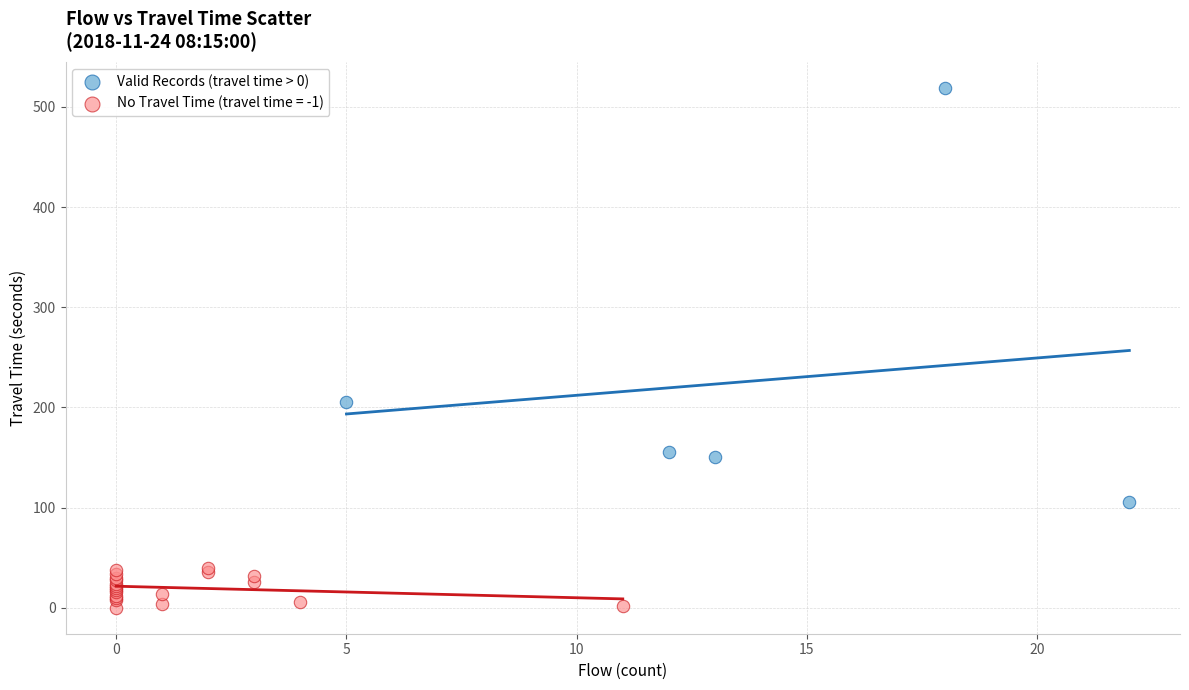

Which series reaches the minimum Y coordinate?

No Travel Time (travel time = -1)